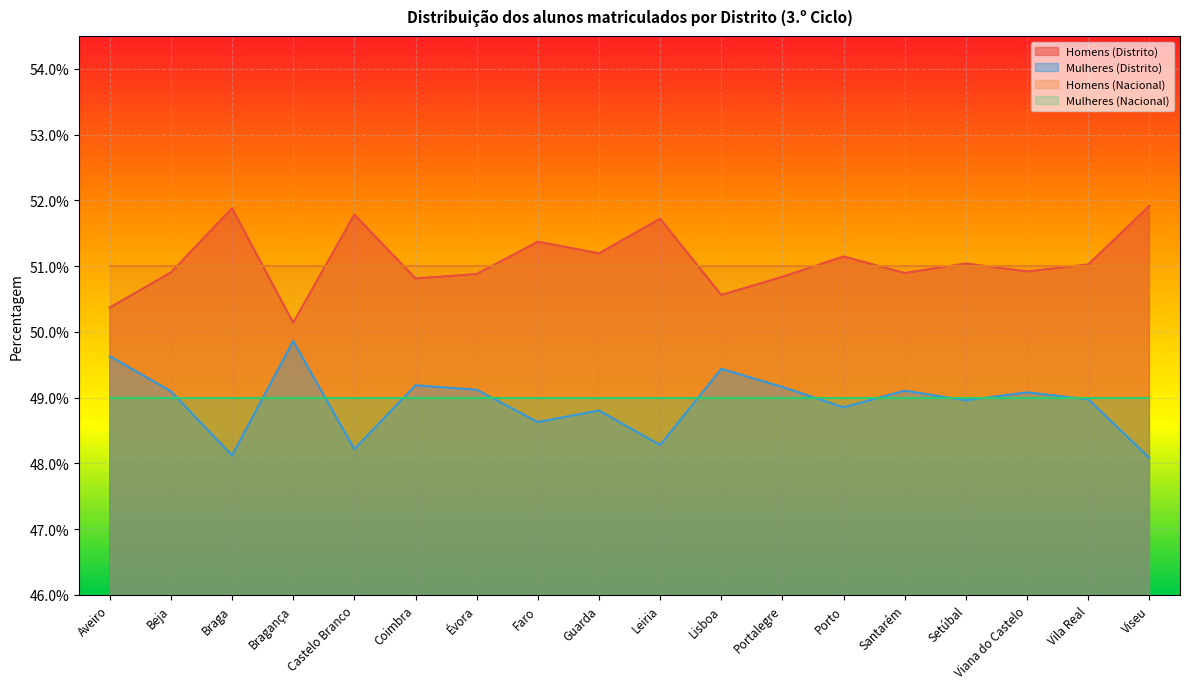

What are all the series names shown in the legend?

Homens (Distrito), Mulheres (Distrito), Homens (Nacional), Mulheres (Nacional)